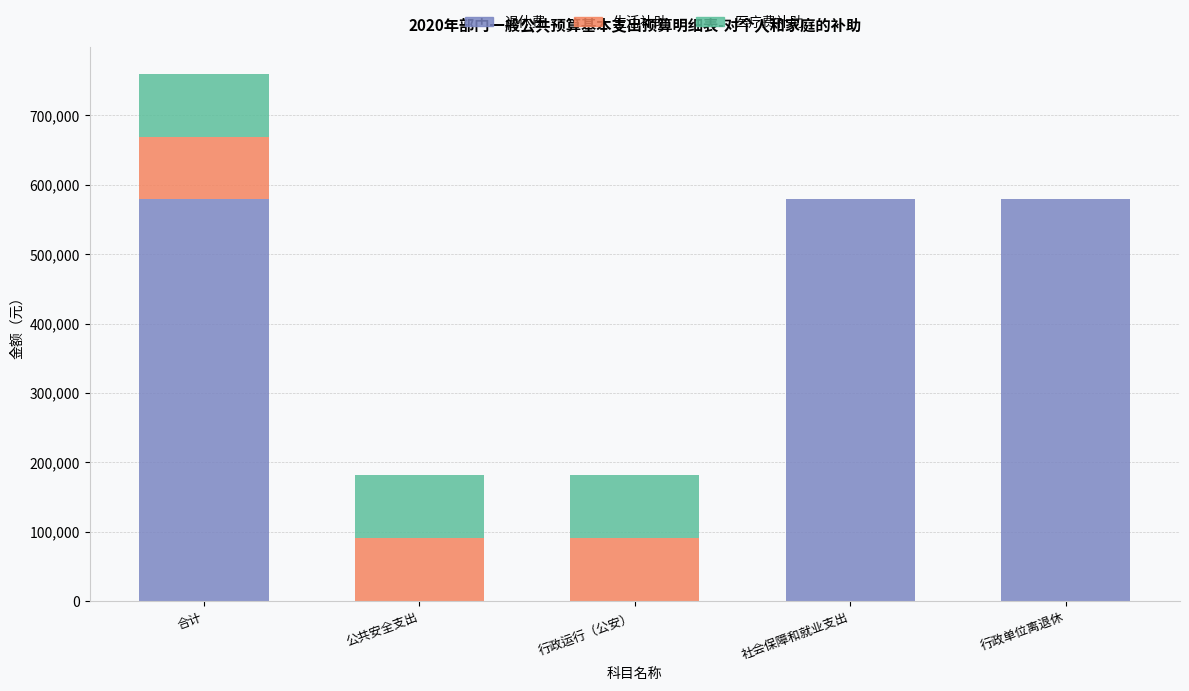

What is the highest value of the 退休费 series?

578923